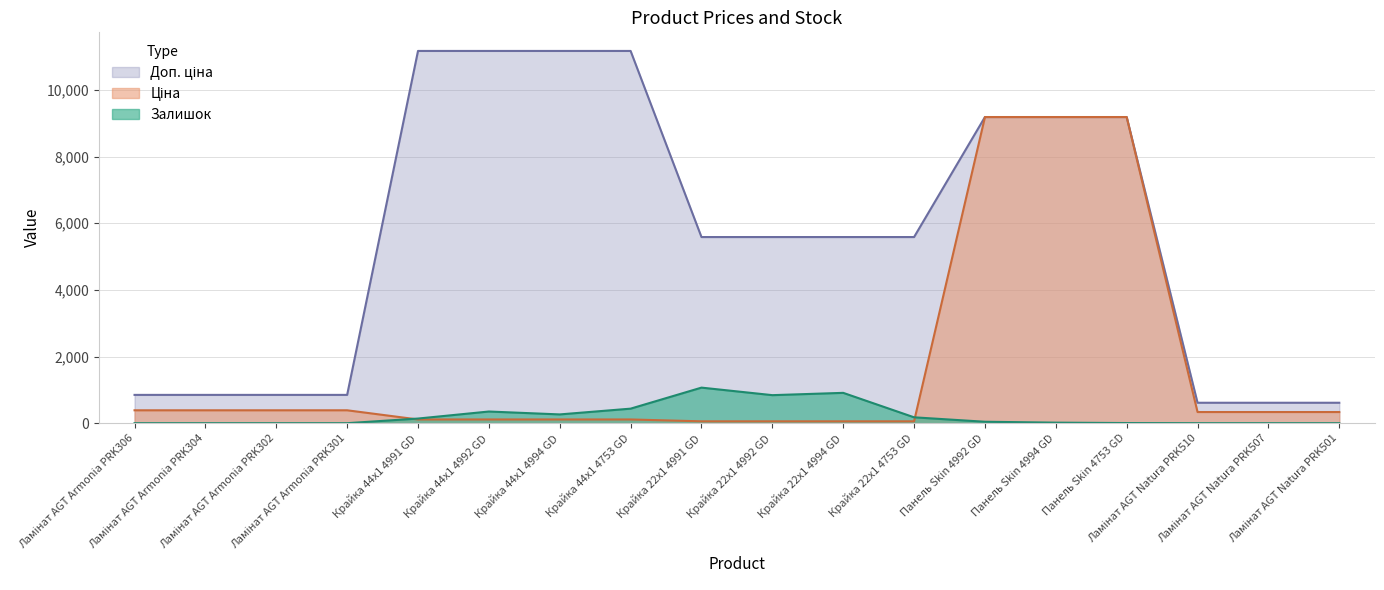

List the series in order of their overall mean, highest first.

Доп. ціна, Ціна, Залишок